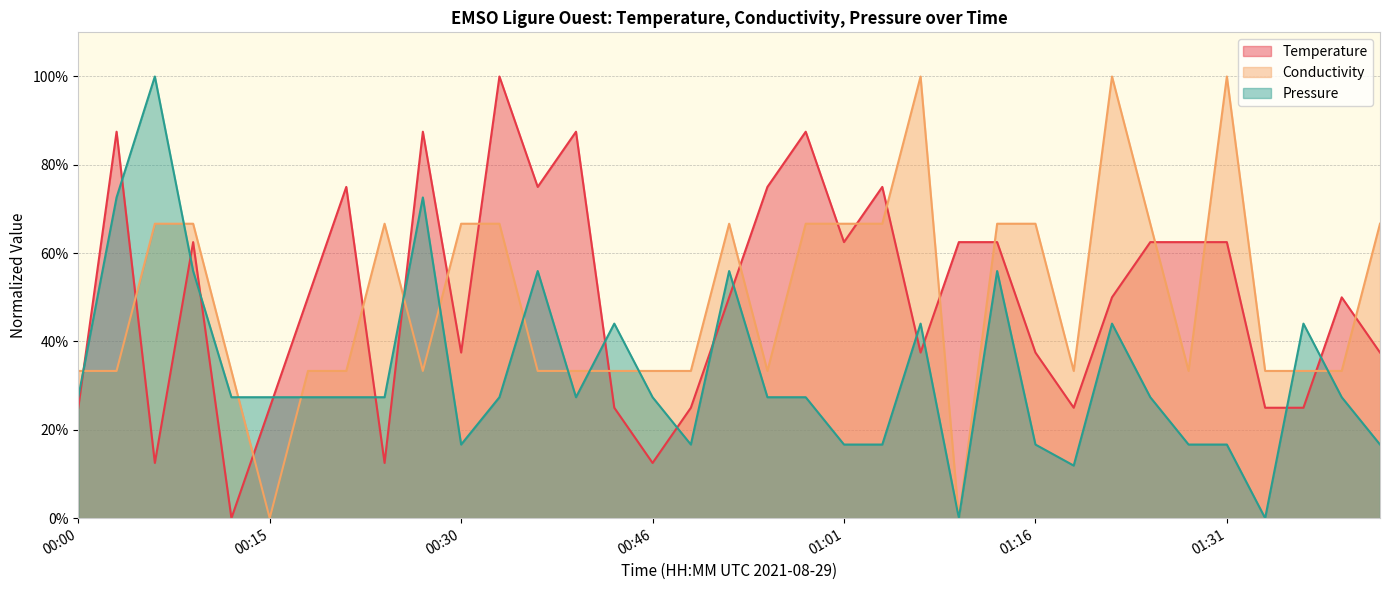

Reading left to right, transcribe all the data shown in this chart.

Temperature: 0.2	0.9	0.1	0.6	0.0	0.2	0.5	0.8	0.1	0.9	0.4	1.0	0.8	0.9	0.2	0.1	0.2	0.5	0.8	0.9	0.6	0.8	0.4	0.6	0.6	0.4	0.2	0.5	0.6	0.6	0.6	0.2	0.2	0.5	0.4
Conductivity: 0.3	0.3	0.7	0.7	0.3	0.0	0.3	0.3	0.7	0.3	0.7	0.7	0.3	0.3	0.3	0.3	0.3	0.7	0.3	0.7	0.7	0.7	1.0	0.0	0.7	0.7	0.3	1.0	0.7	0.3	1.0	0.3	0.3	0.3	0.7
Pressure: 0.3	0.7	1.0	0.6	0.3	0.3	0.3	0.3	0.3	0.7	0.2	0.3	0.6	0.3	0.4	0.3	0.2	0.6	0.3	0.3	0.2	0.2	0.4	0.0	0.6	0.2	0.1	0.4	0.3	0.2	0.2	0.0	0.4	0.3	0.2